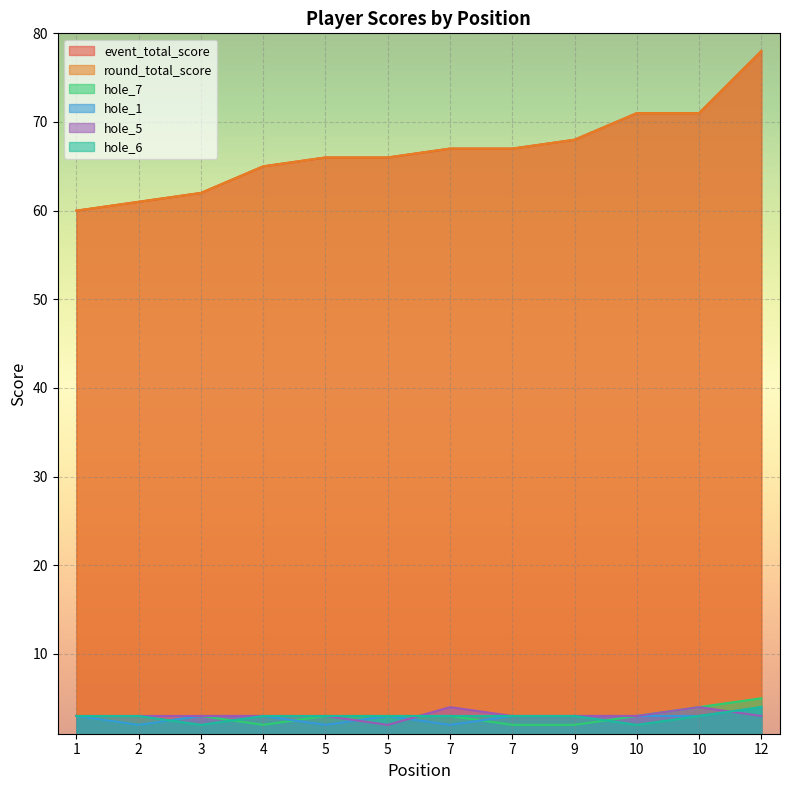

The event_total_score series shows 71 at 10. True or false?

True